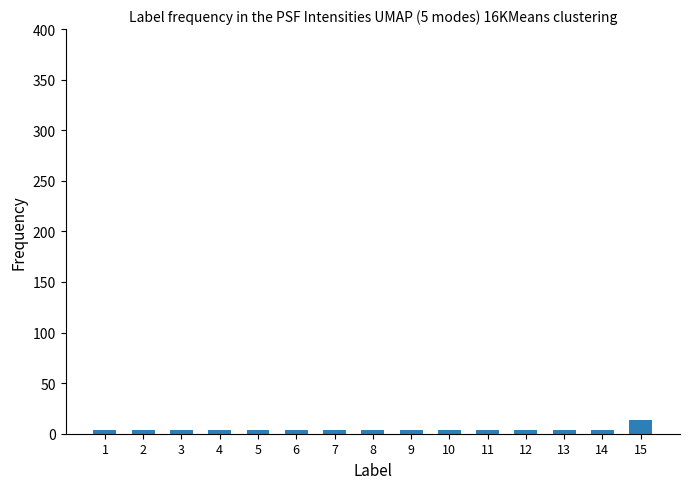

At which category does the chart reach its peak across all series?

15